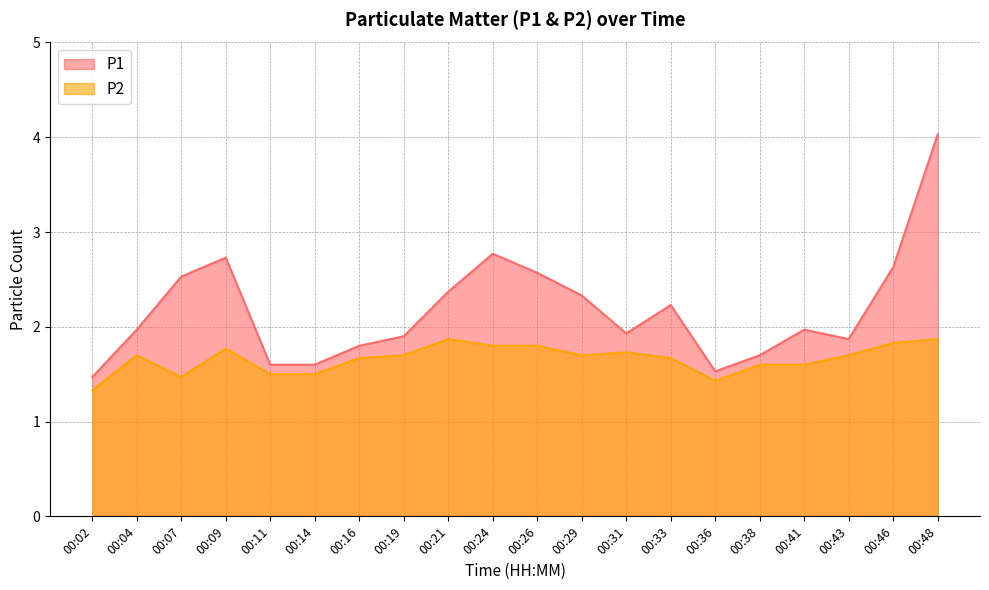

True or false: P2 has more than 1 interior local peaks.

True